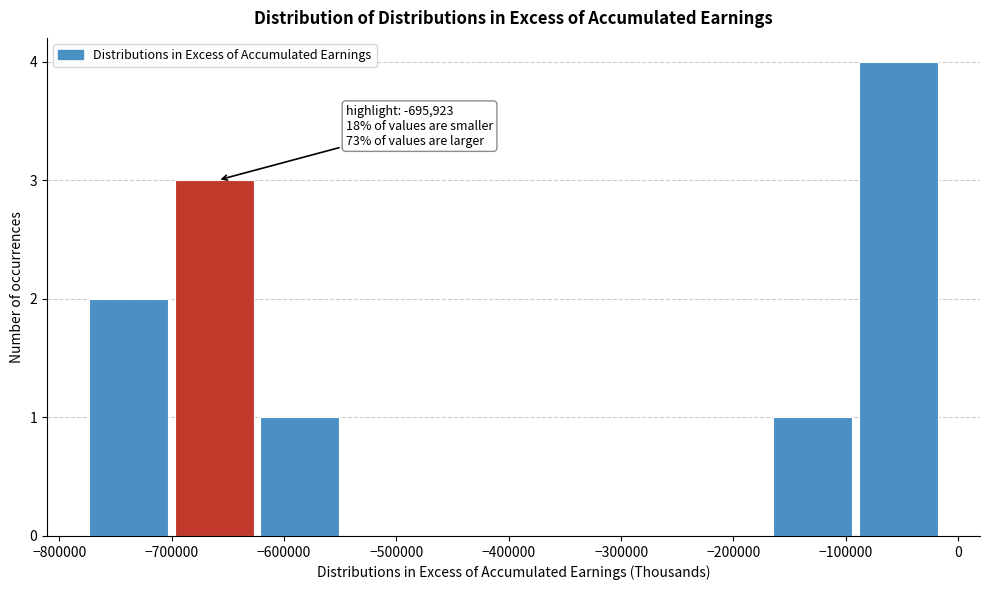

Which range on the x-axis has the tallest bar?

-90000 to -10000